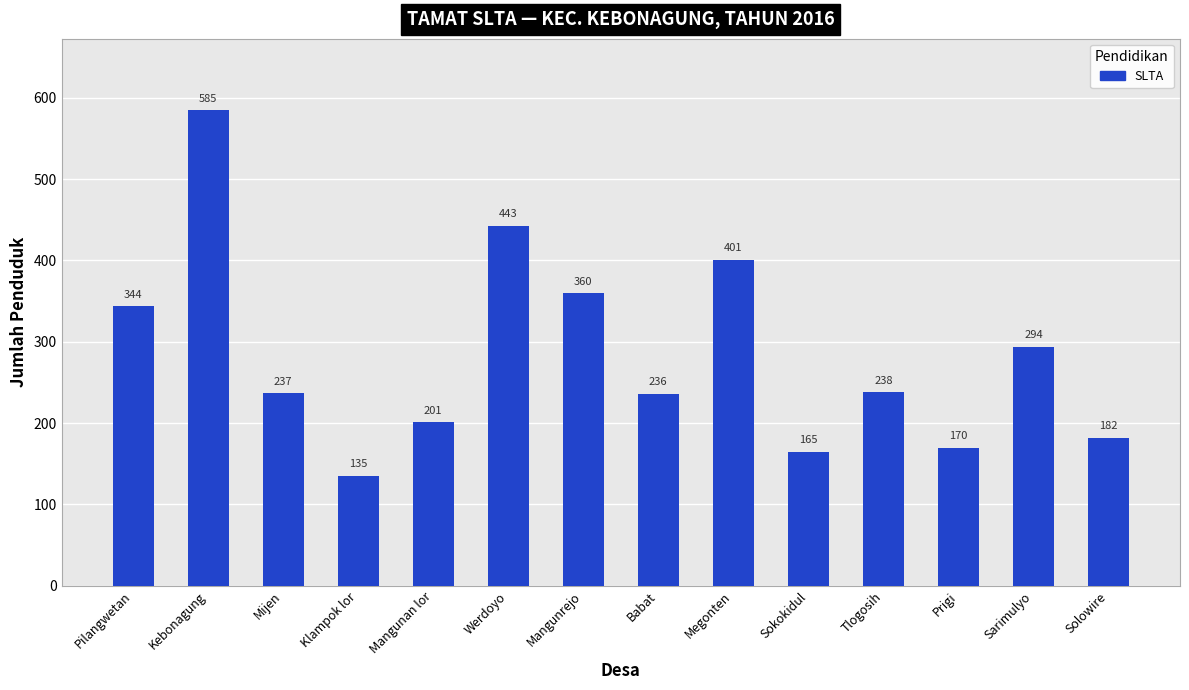

Count the number of data series in this chart.

1